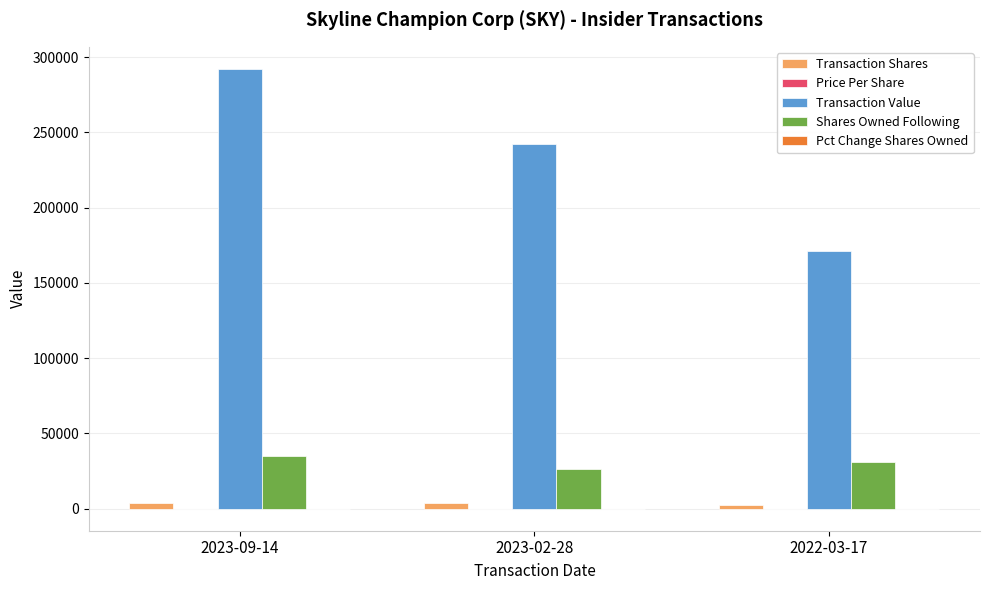

The value of Transaction Value at 2022-03-17 is 87858.9. True or false?

False